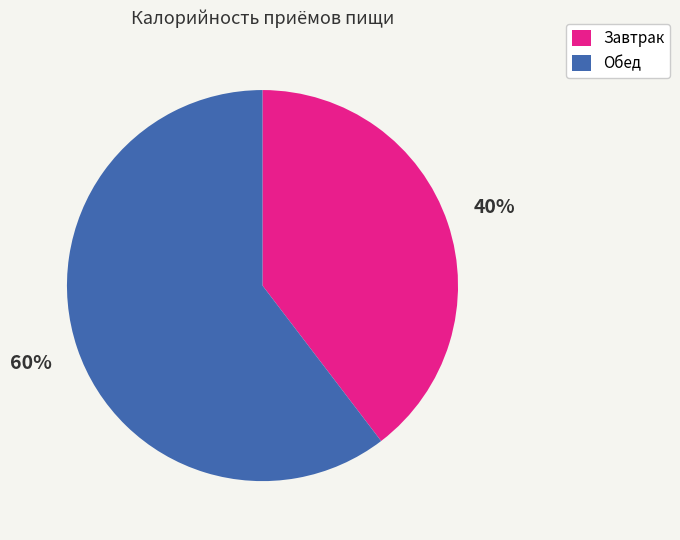

Count the number of slices in the pie.

2